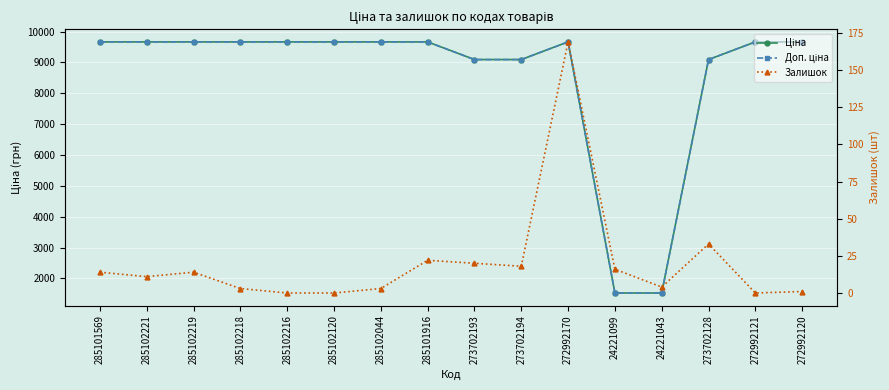

What is the label of the 16th point from the right?

285101569